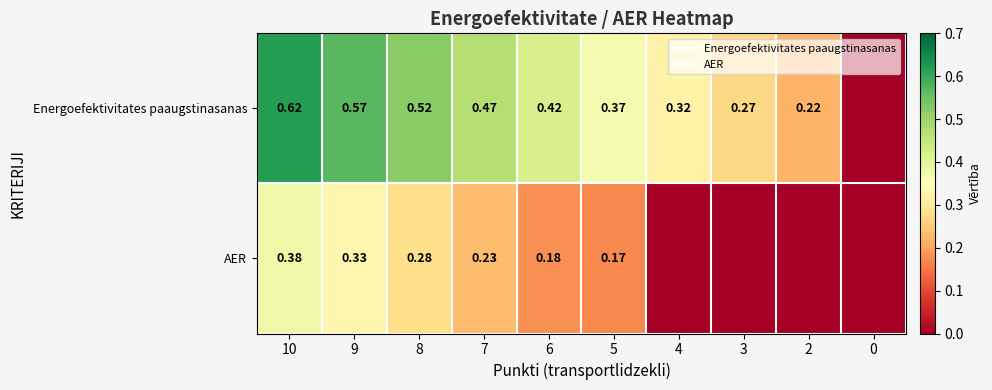

At 7, list the series in order from largest to smallest.

Energoefektivitates paaugstinasanas, AER